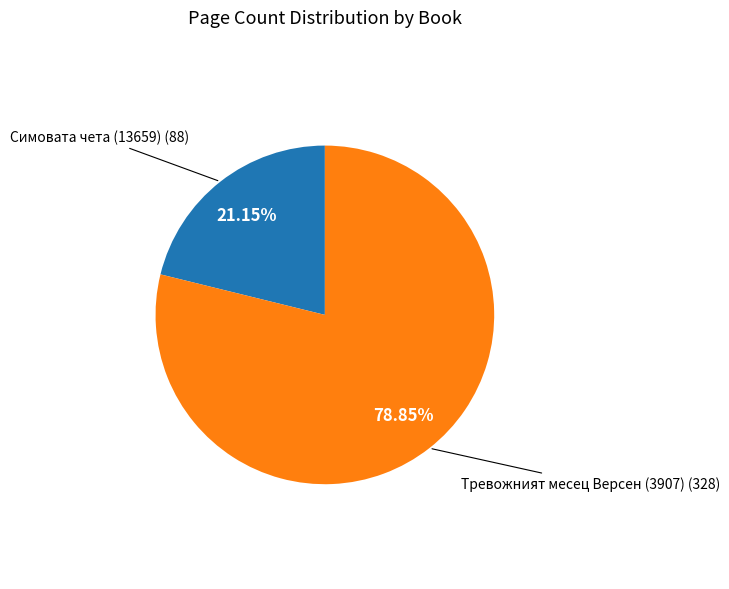

Count the number of slices in the pie.

2